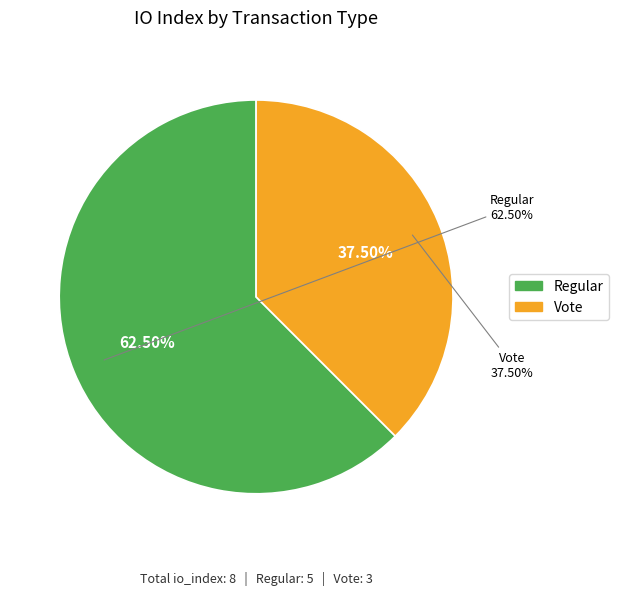

Rank the categories by value from lowest to highest.

Vote (io_index=3), Regular (io_index=5)